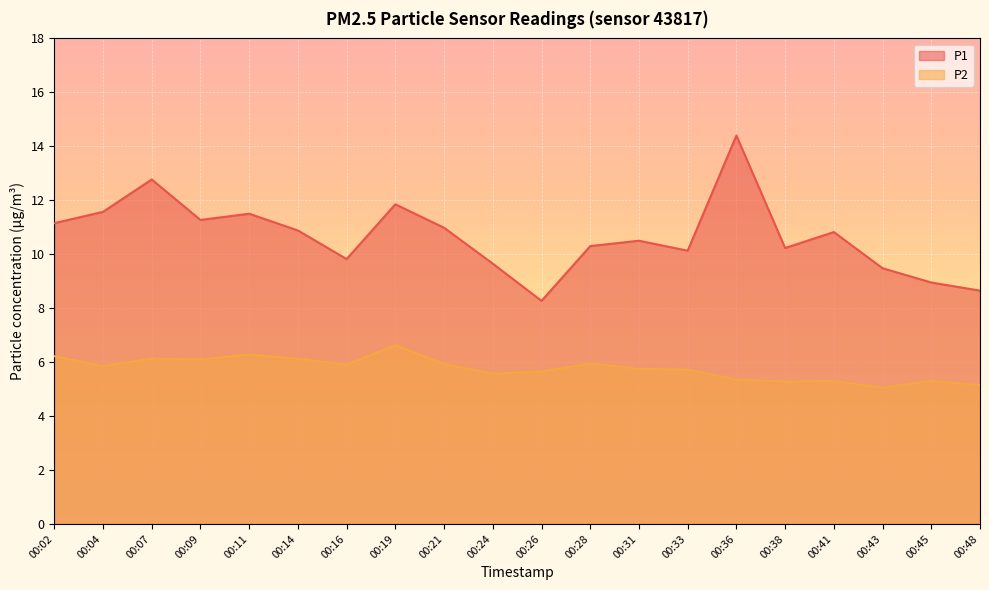

Between 00:04 and 00:14, which series saw the biggest shift?

P1